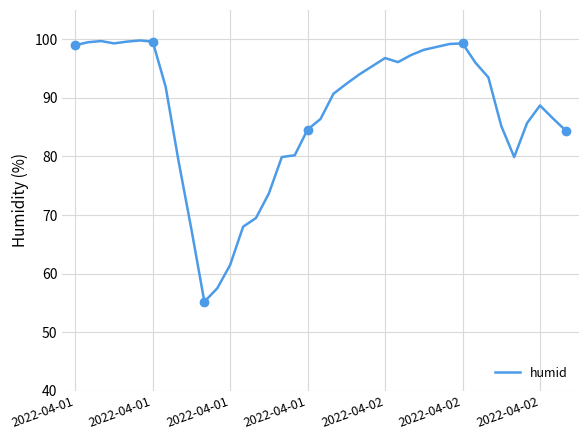

How many categories are shown in the chart?

39